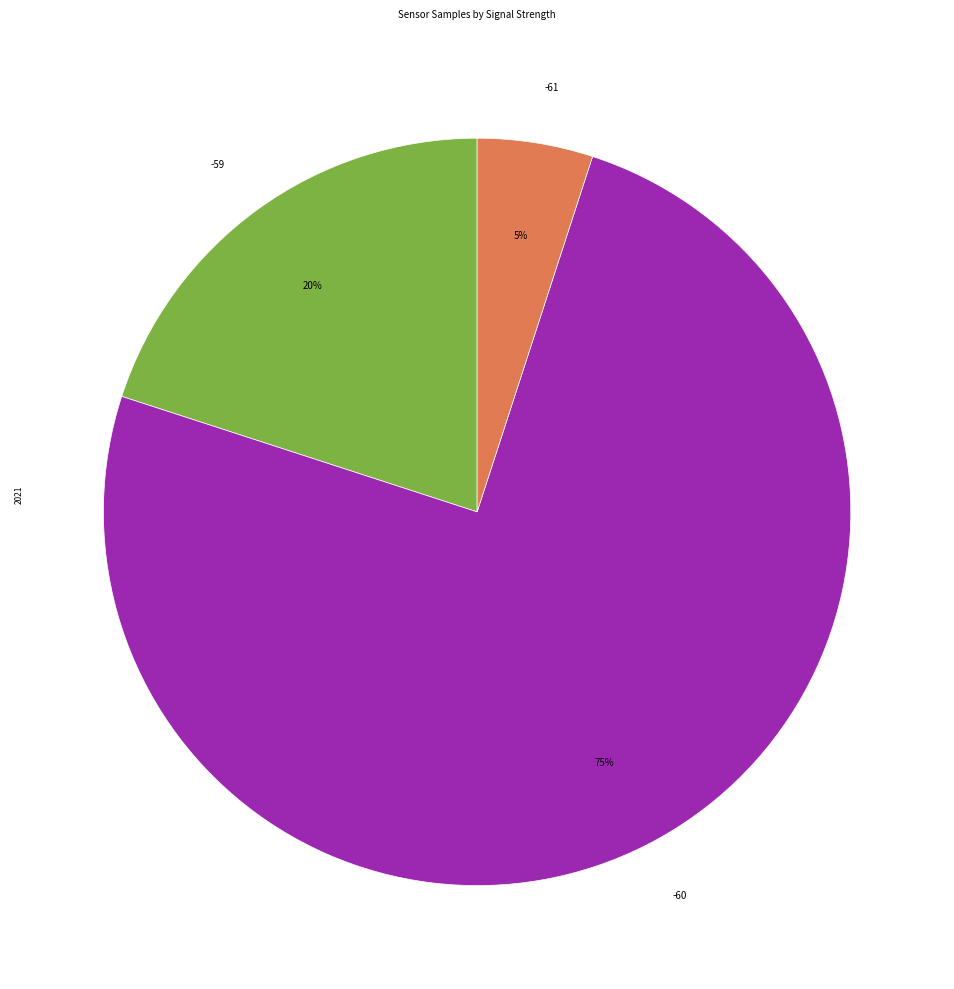

To the nearest percent, what percentage of the pie is -61?

5%